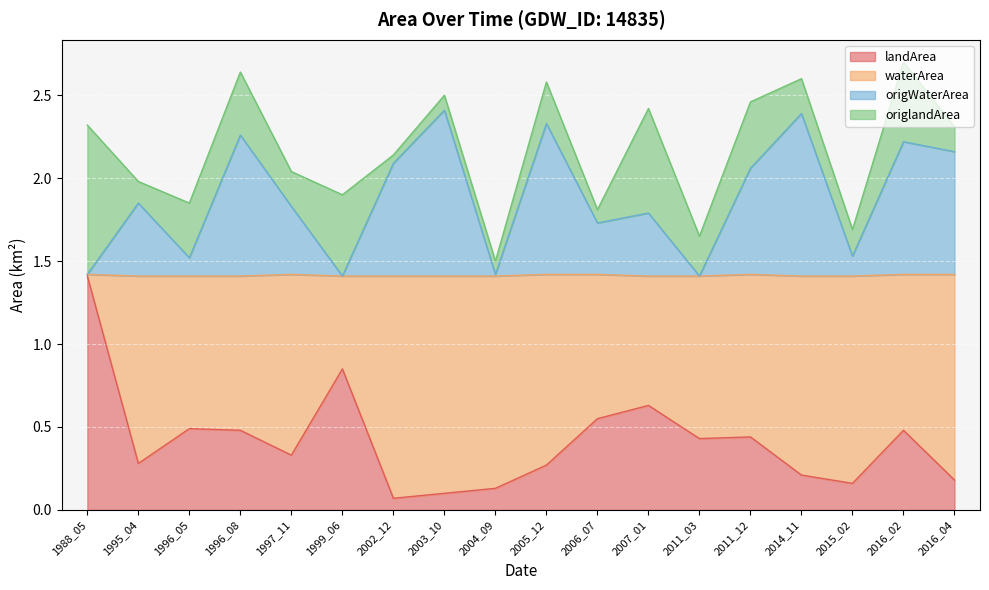

What is the sum of the origWaterArea values at 1995_04 and 2016_04?

4.0